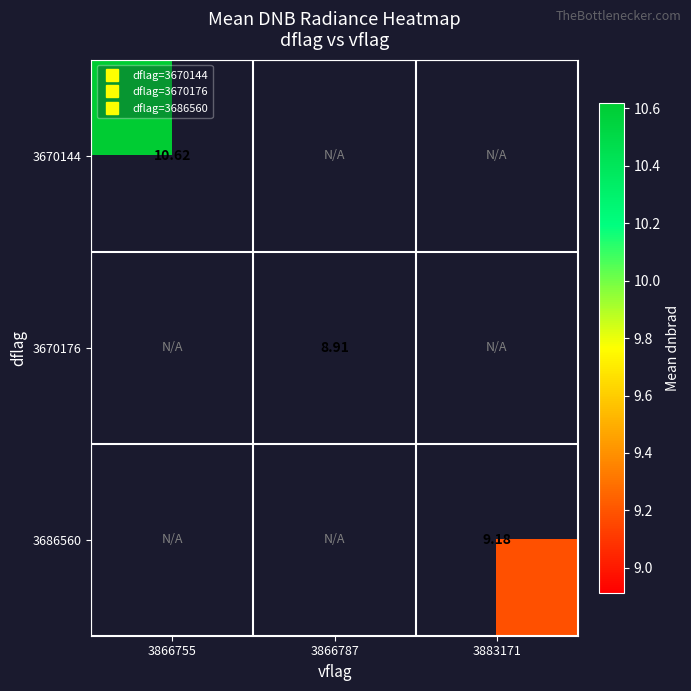

Is the value of 3670176 at 3866787 greater than the value of 3686560 at 3866787?

No